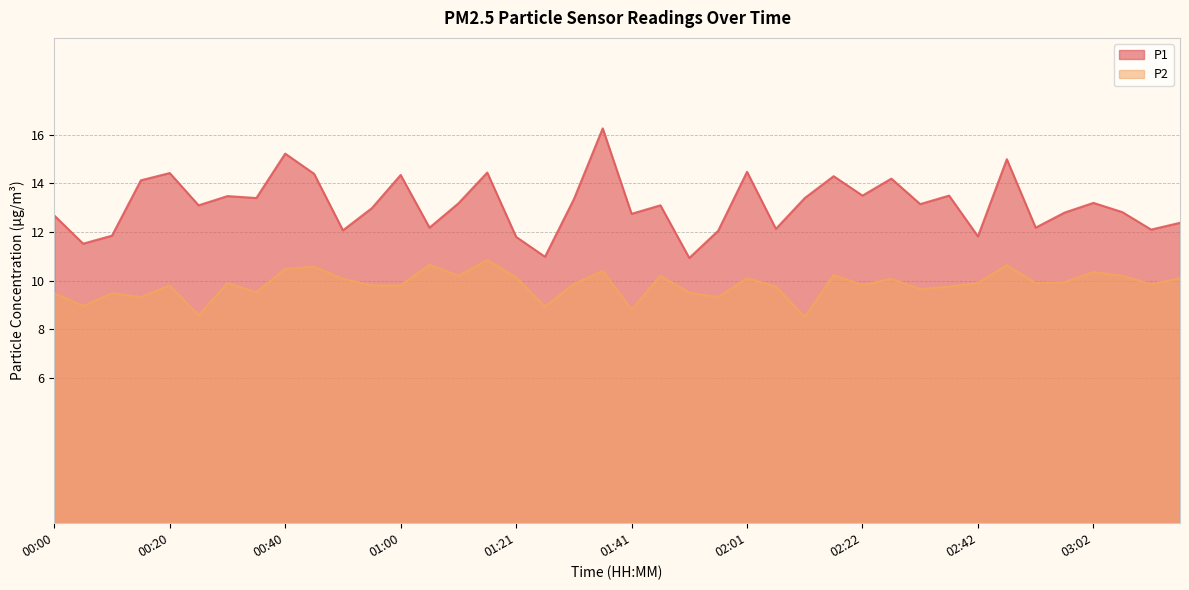

What is the sum of the P1 values at 02:52 and 01:36?

28.4